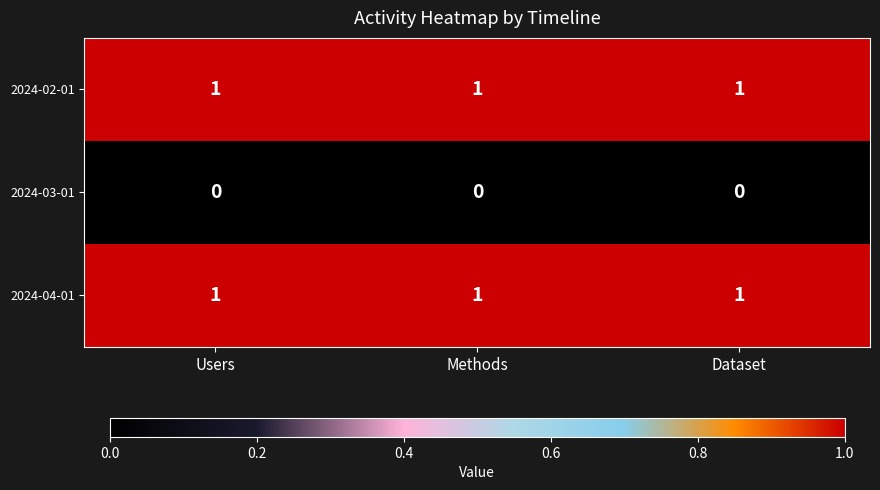

The 2024-02-01 series shows 1 at Dataset. True or false?

True